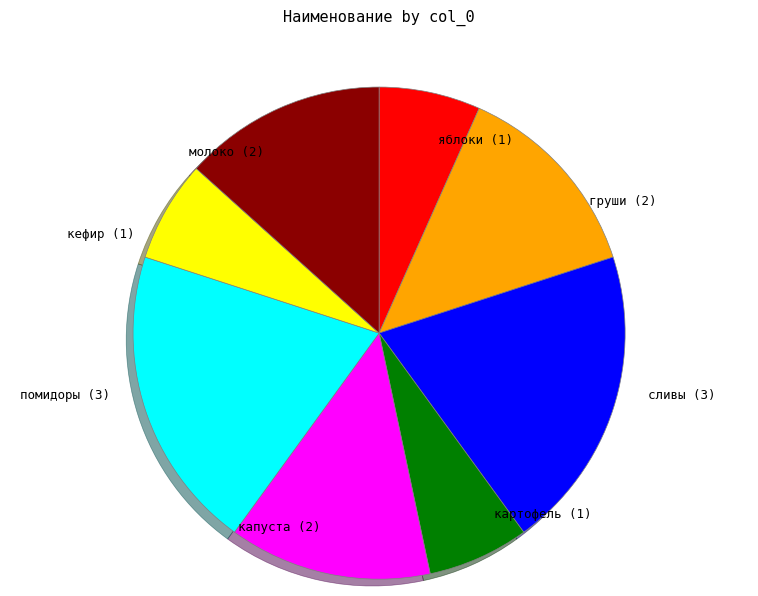

Is the sum of капуста and сливы greater than half?

No